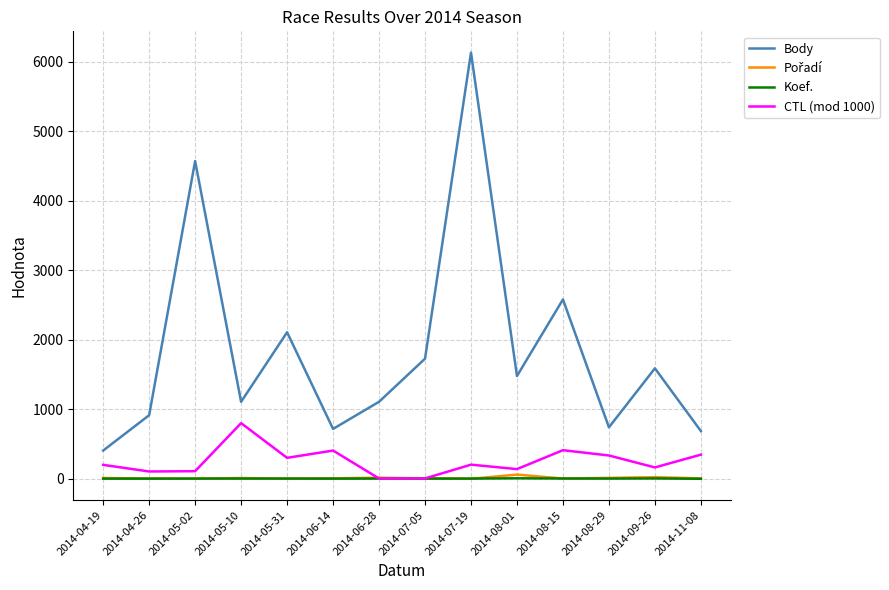

How many lines are shown in the chart?

4